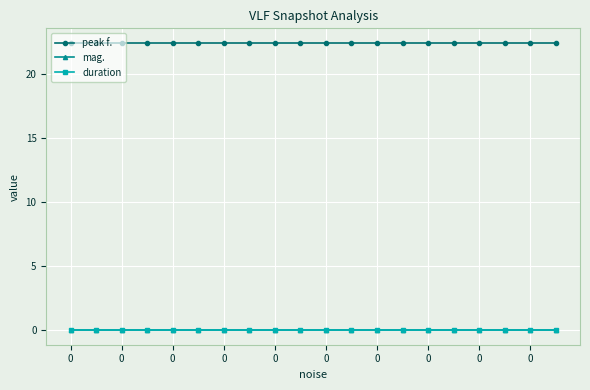

Is this an area chart (filled region under the line)?

No